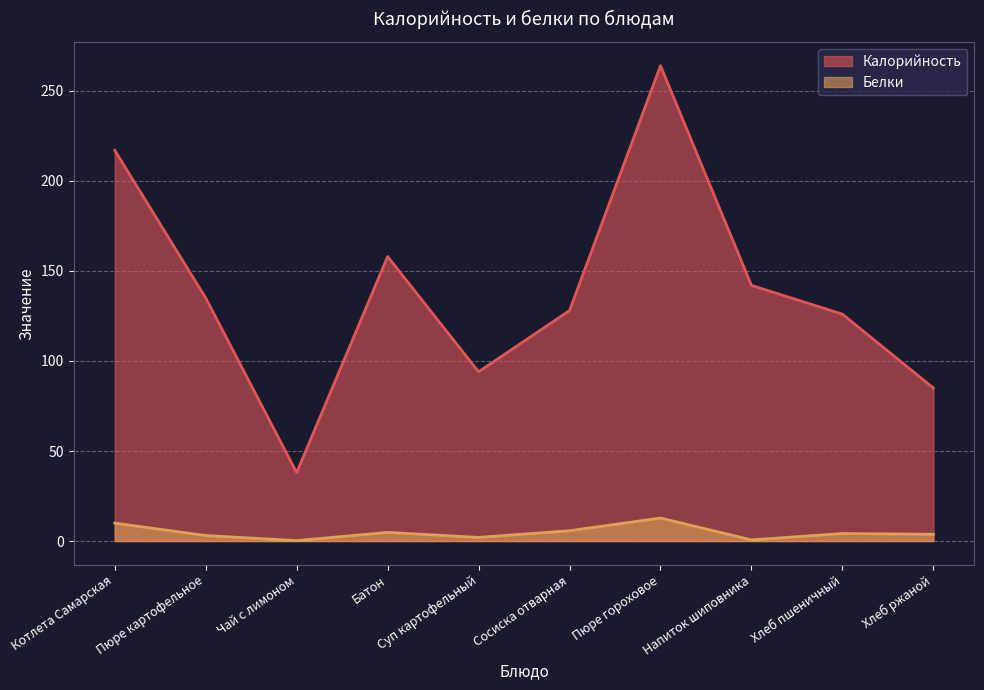

What are all the series names shown in the legend?

Калорийность, Белки